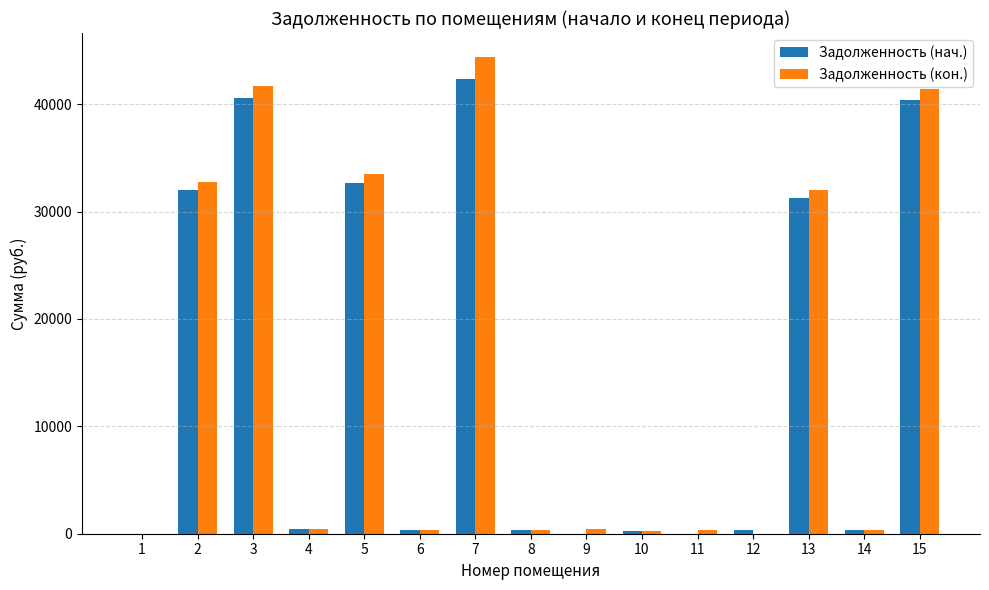

How many values in the Задолженность (нач.) series exceed 388?

8